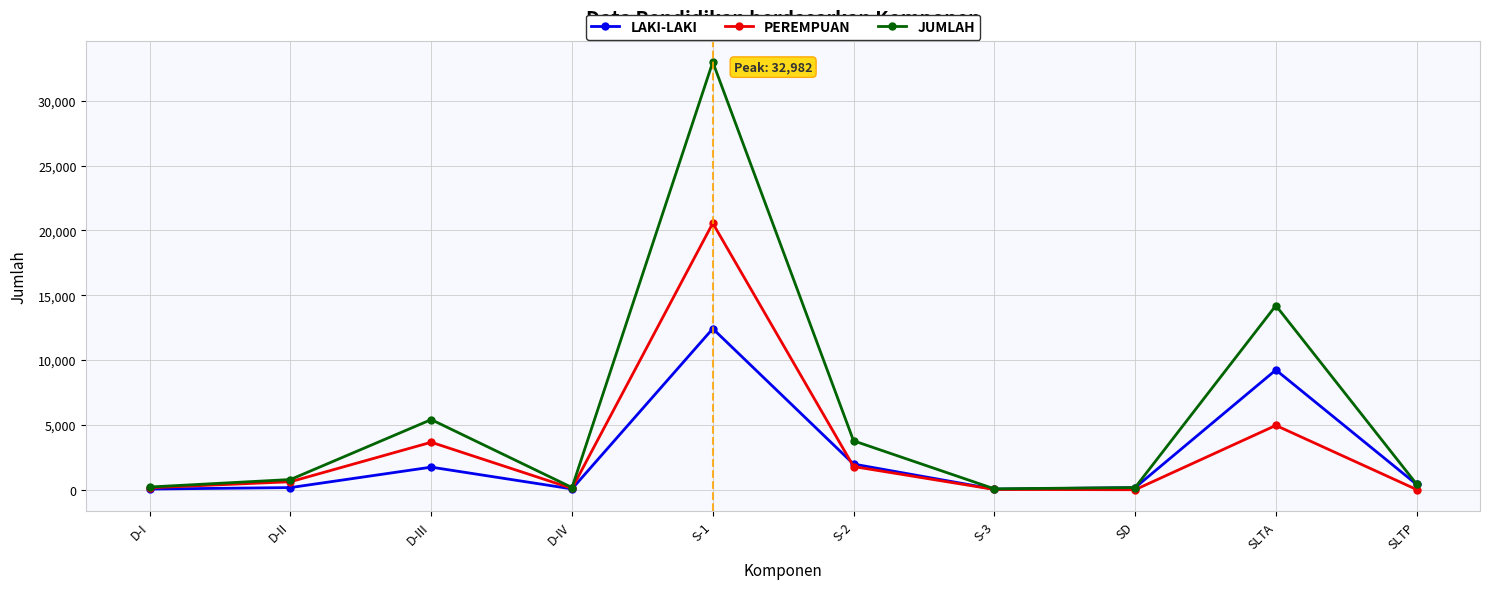

True or false: PEREMPUAN and LAKI-LAKI intersect in this chart.

True